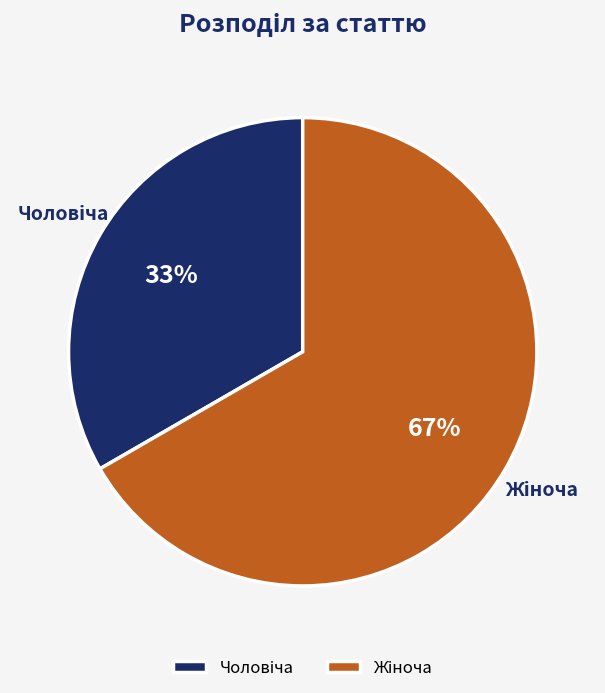

Is there any slice that represents more than half of the pie?

Yes